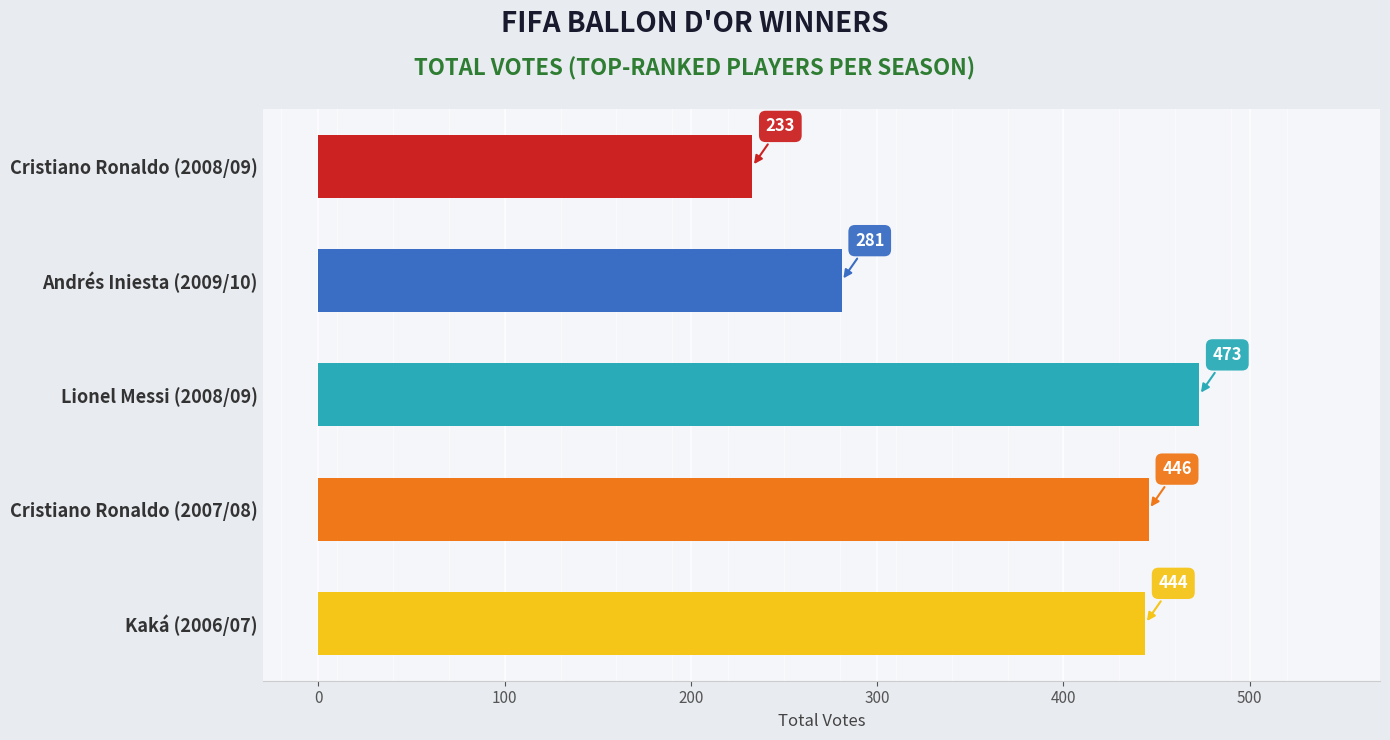

What is the difference between the values at Cristiano Ronaldo (2008/09) and Andrés Iniesta (2009/10)?

48